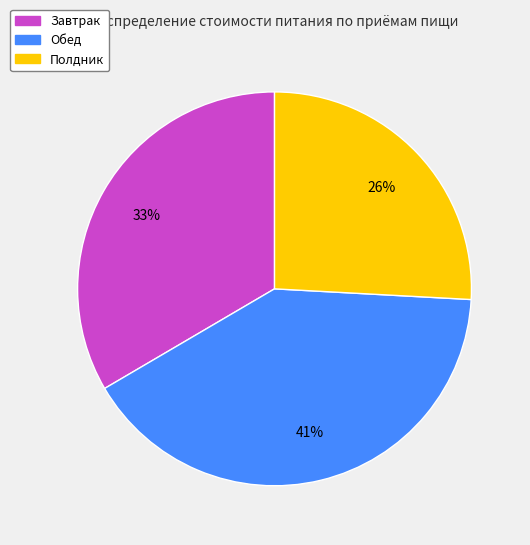

Is it true that Обед is 50% of the pie?

False